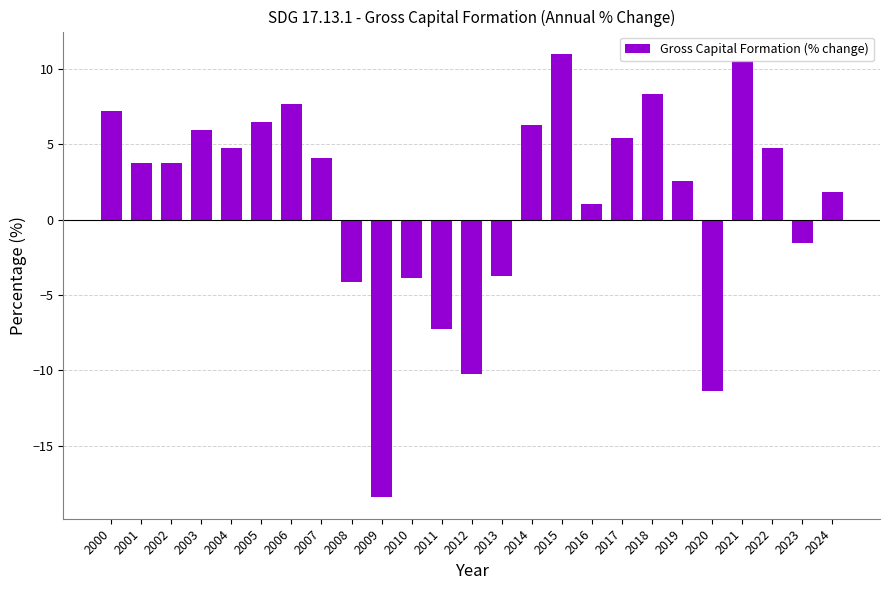

At which category does the chart reach its peak across all series?

2015